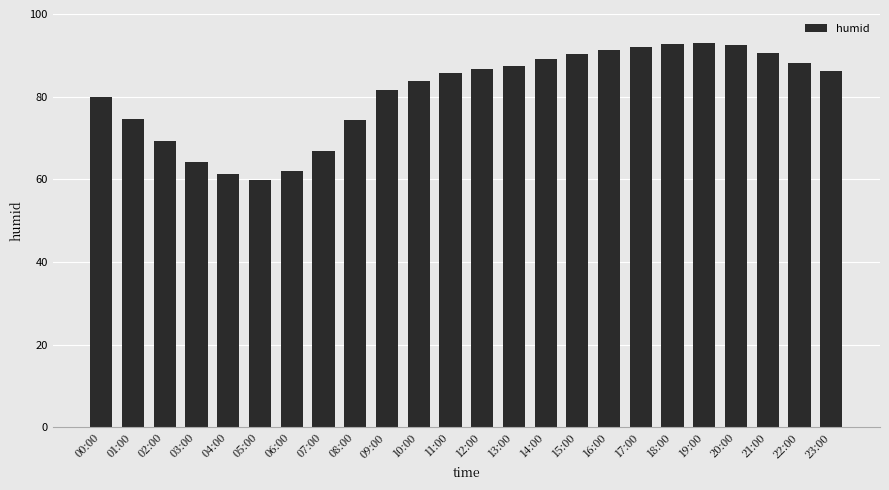

What is the value of the 19th bar from the left?

92.8